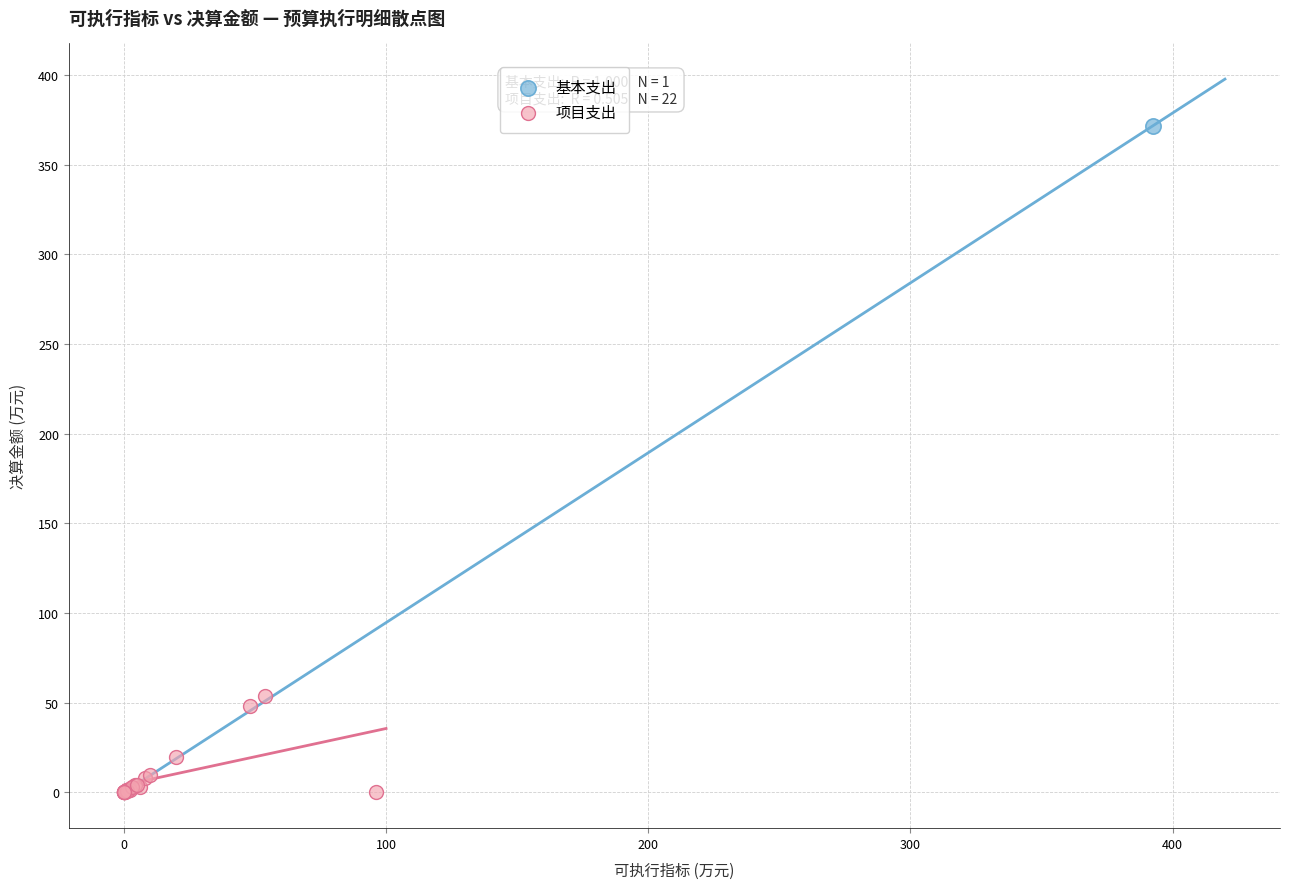

What are all the series names shown in the legend?

基本支出, 项目支出